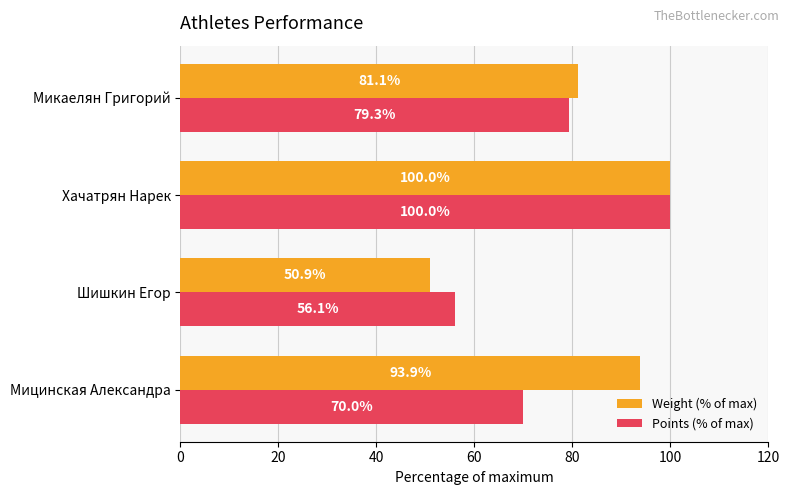

Where is Weight (% of max) nearest to the value 75?

Микаелян Григорий